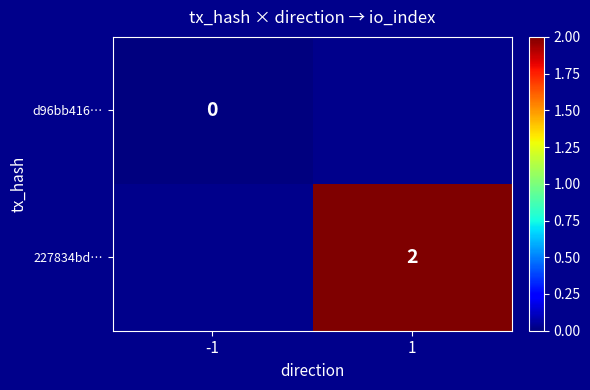

At which category does the chart reach its minimum across all series?

-1